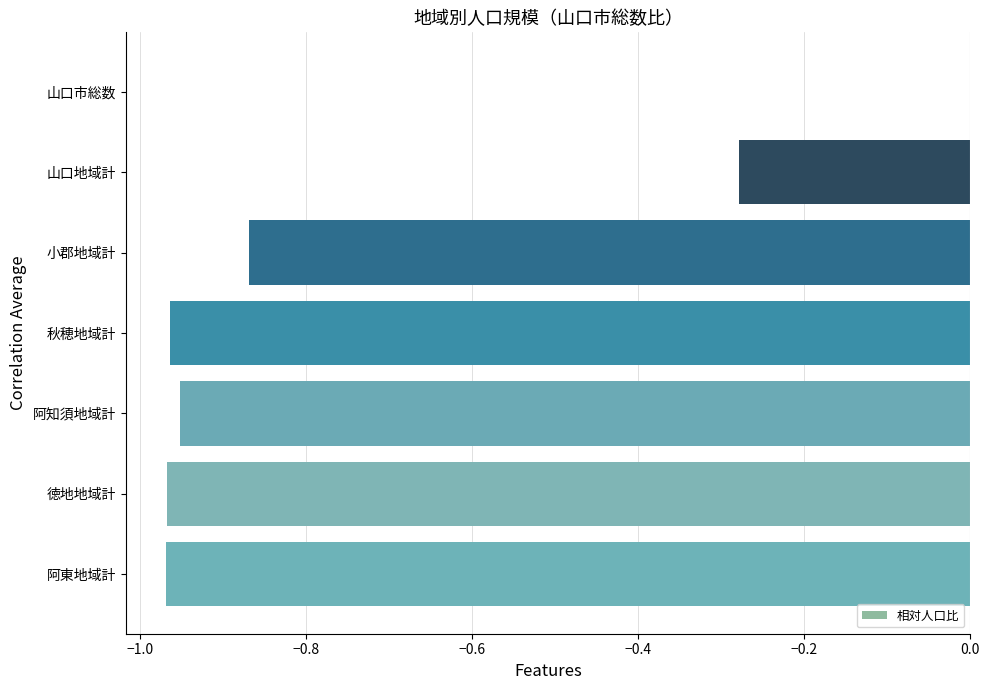

What is the sum of the values at 秋穂地域計 and 山口地域計?

-1.2